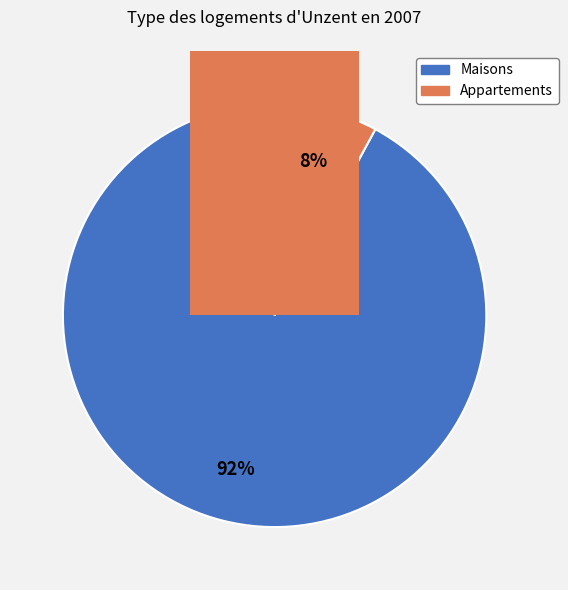

Do 1 and 5 together represent more than half of the pie?

No